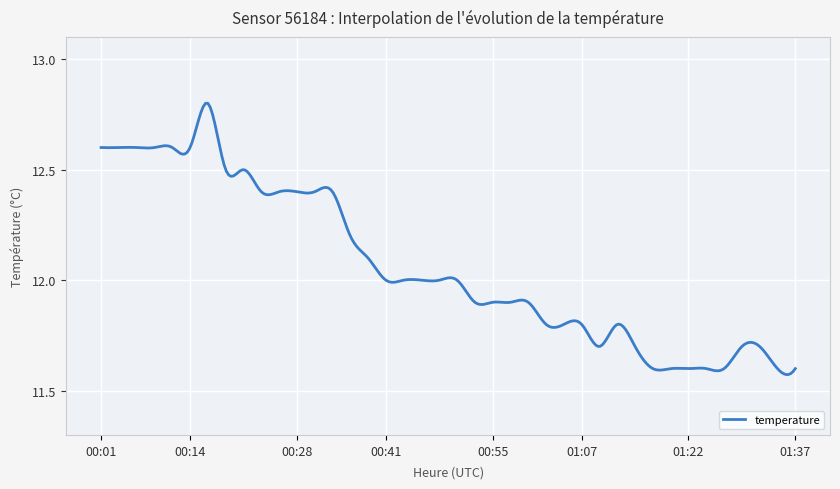

Does the chart display data point markers on the line(s)?

No